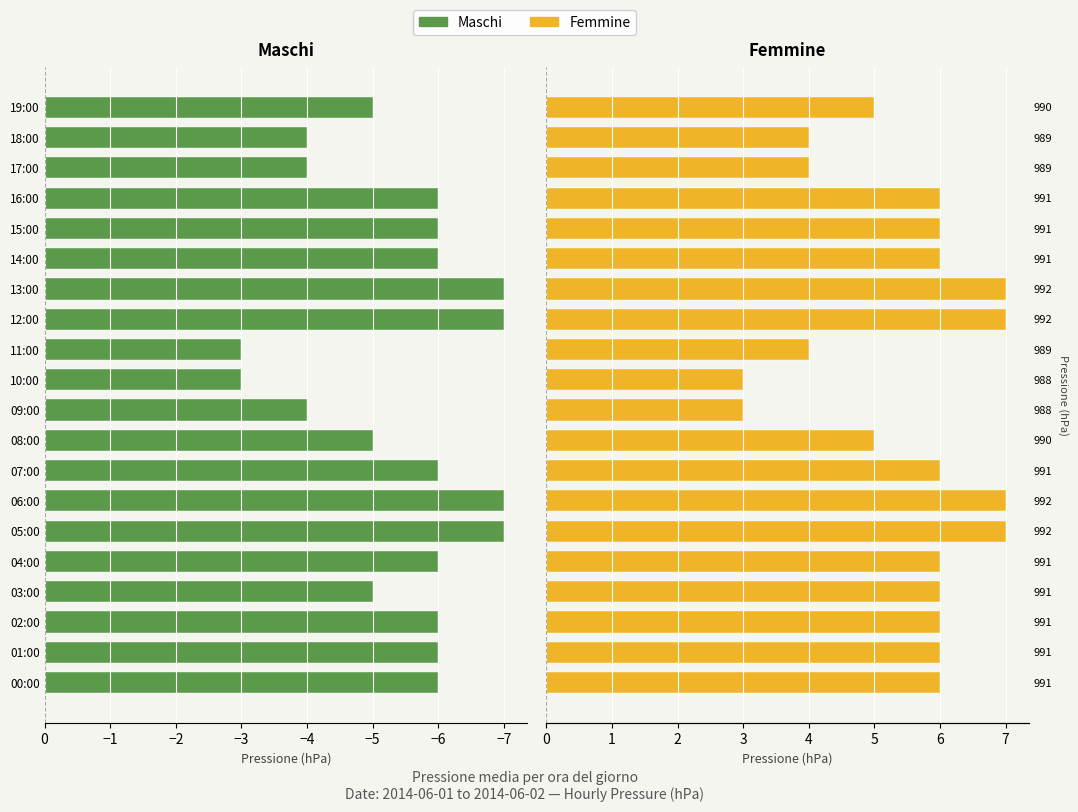

Between 05:00 and 07:00, which series saw the biggest shift?

Maschi